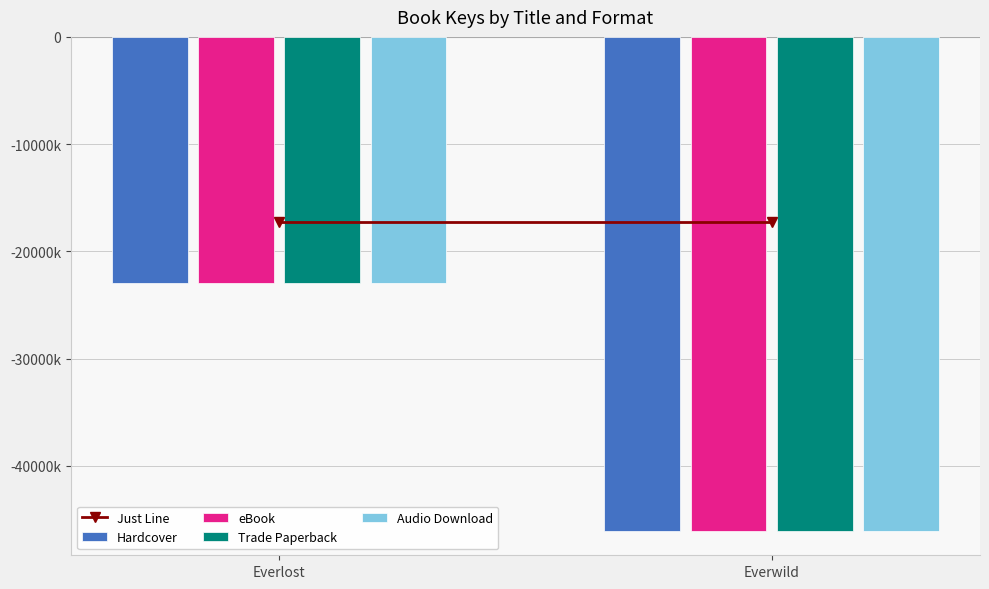

The Hardcover series shows -22986367.0 at Everlost. True or false?

True